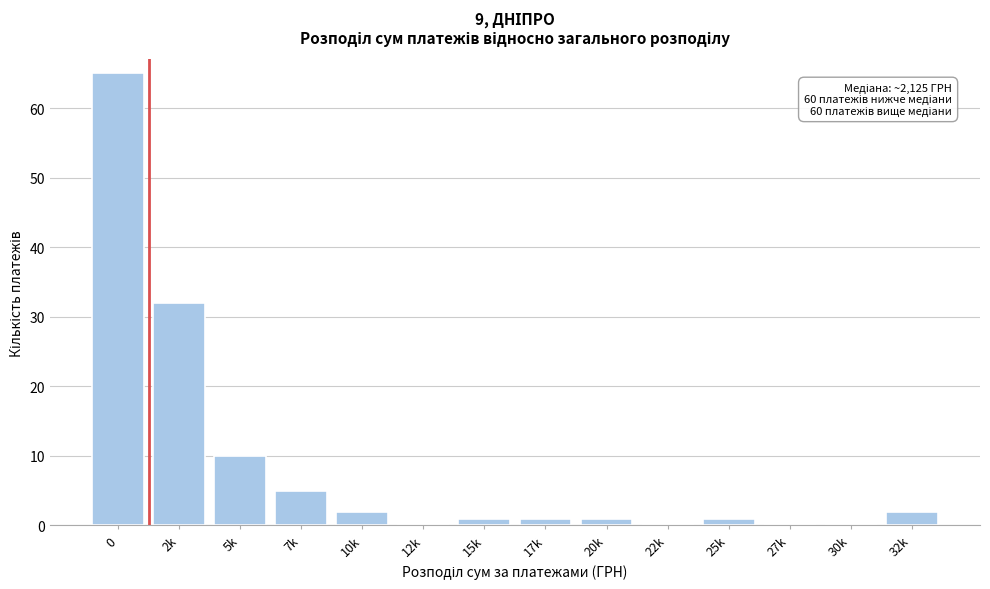

Reading left to right, list all the values displayed in this chart.

0=65	2k=32	5k=10	7k=5	10k=2	12k=0	15k=1	17k=1	20k=1	22k=0	25k=1	27k=0	30k=0	32k=2